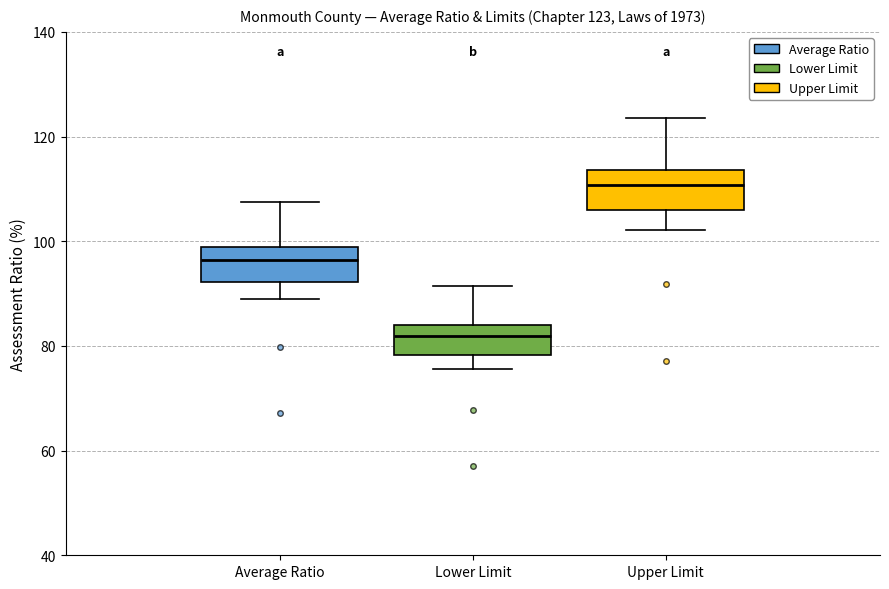

Which box's median line is the lowest?

Lower Limit